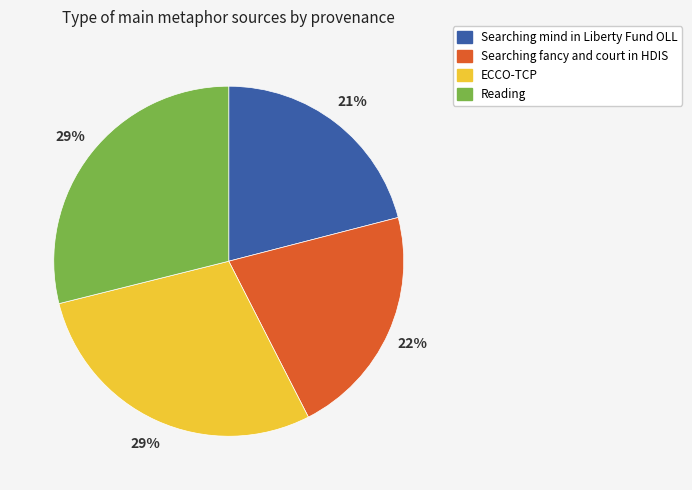

How many slices are in this pie chart?

4